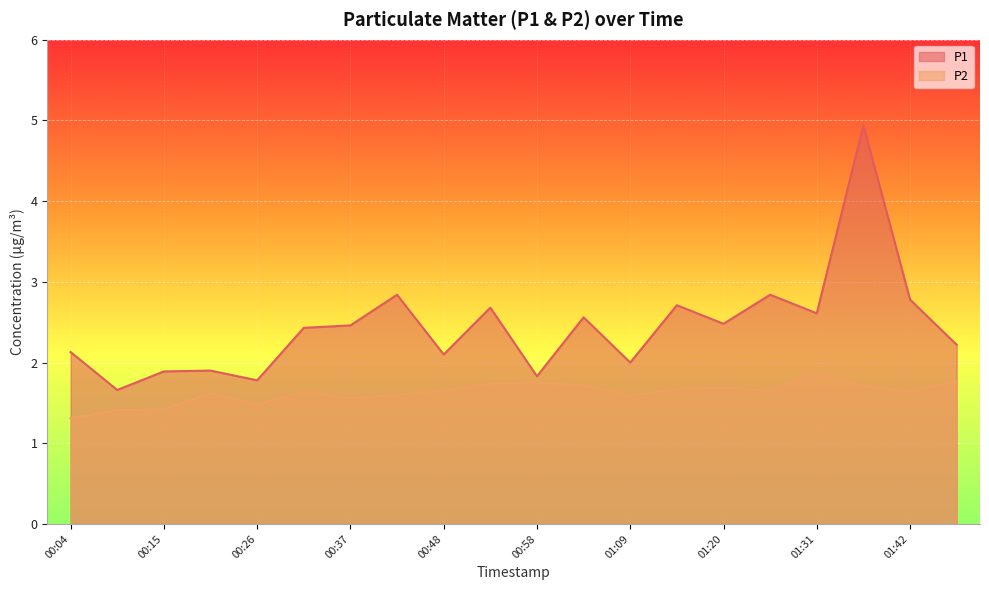

What is the maximum value shown in the chart?

4.9